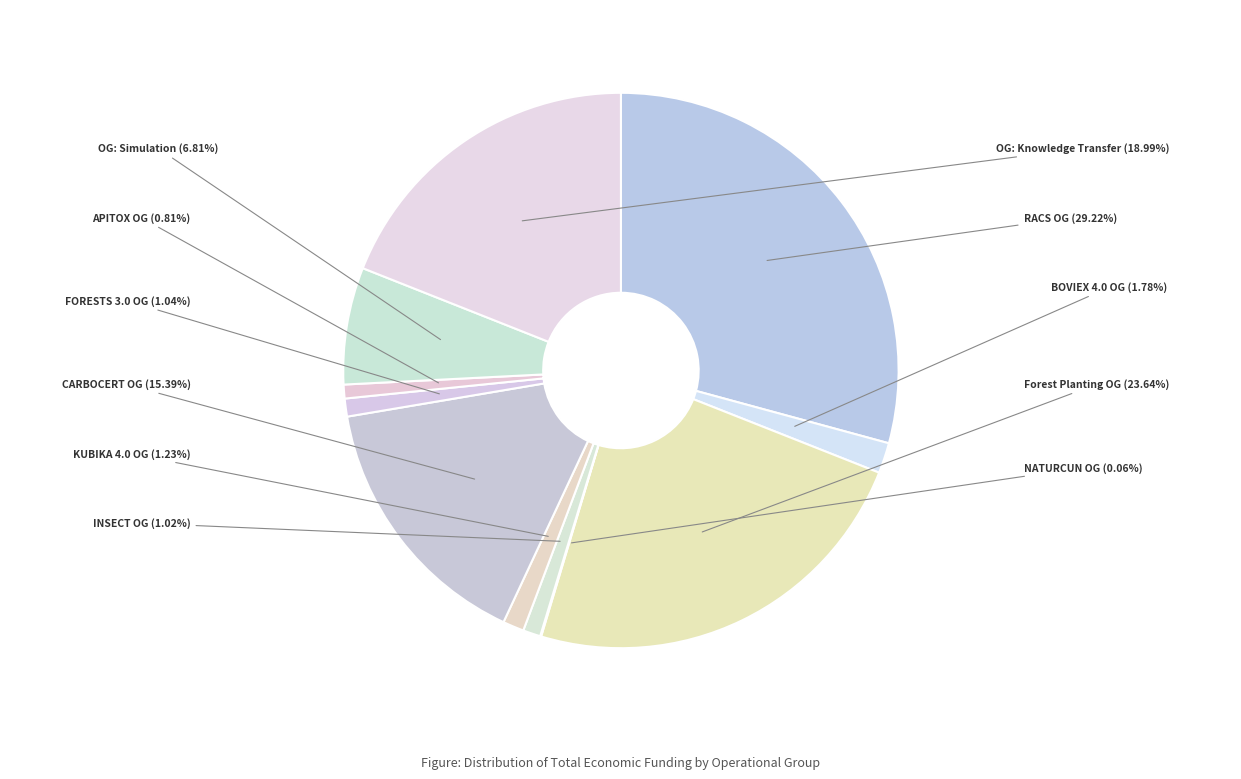

Count the number of slices in the pie.

11